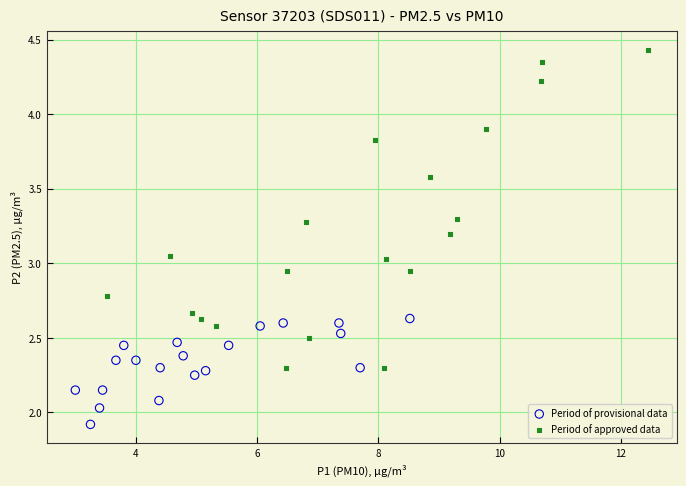

What are all the series names shown in the legend?

Period of provisional data, Period of approved data